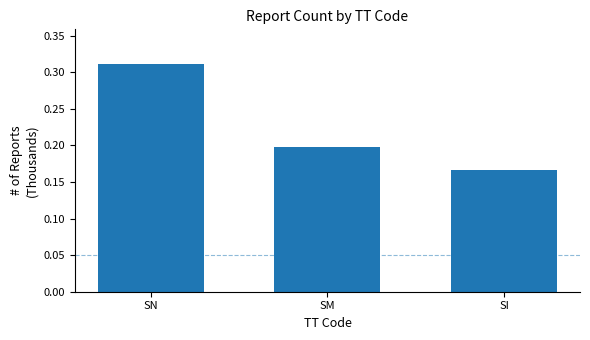

Between SI and SM, which is larger?

SM